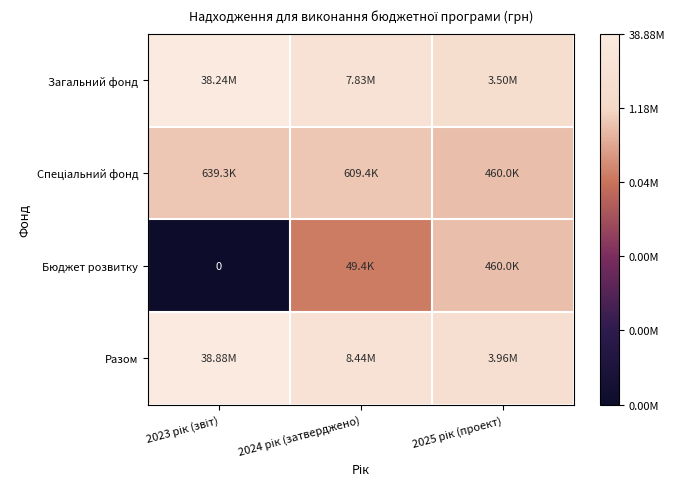

The Загальний фонд series shows 10.0 at 2023 рік (звіт). True or false?

False